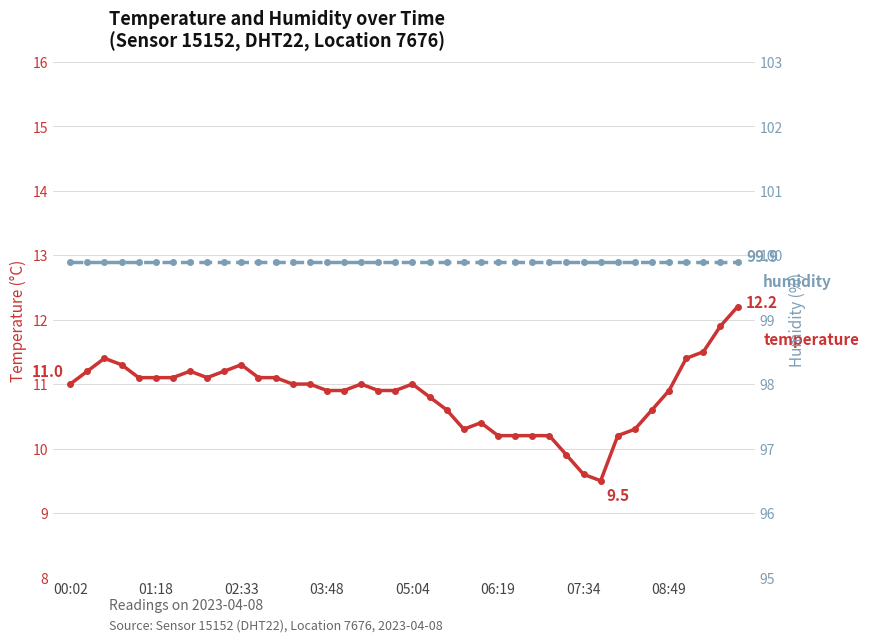

At which category is the sum across all series the highest?

39